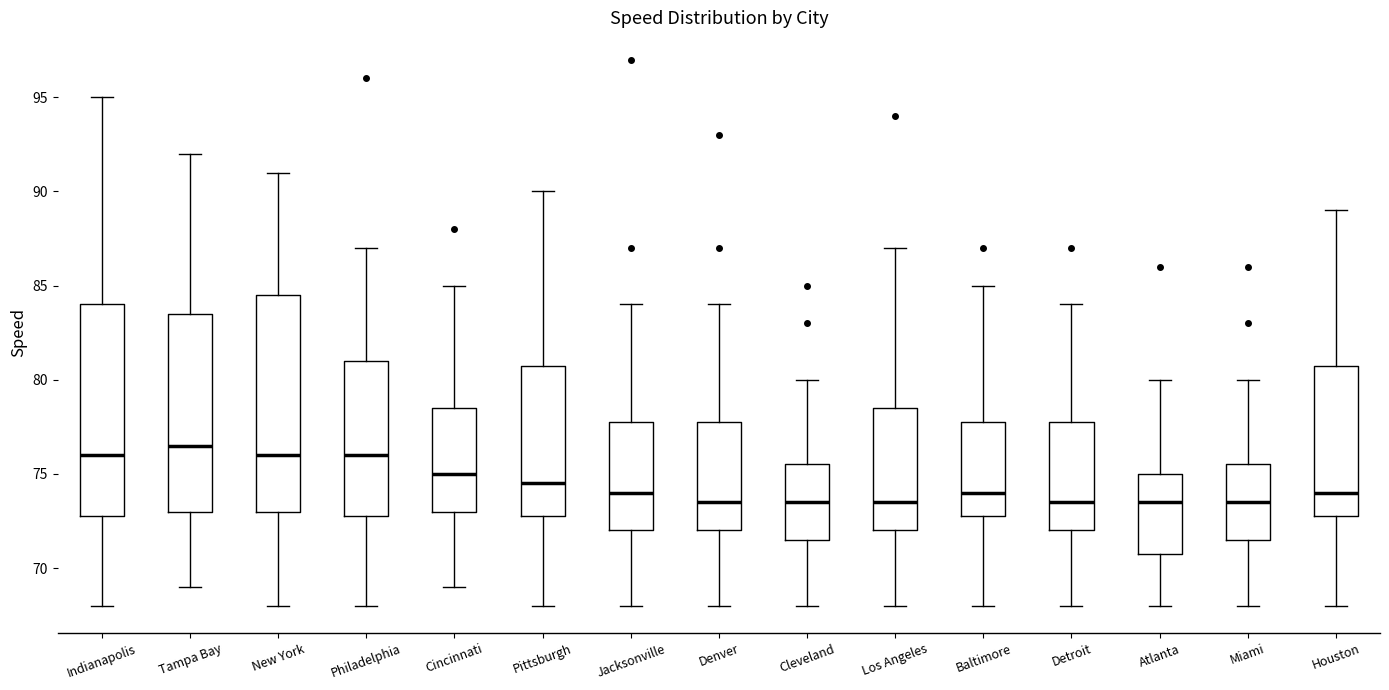

Where does the median line of the box for Indianapolis sit on the y-axis? The values are not printed on the chart, so give them approximately, as read against the axis.

76.0